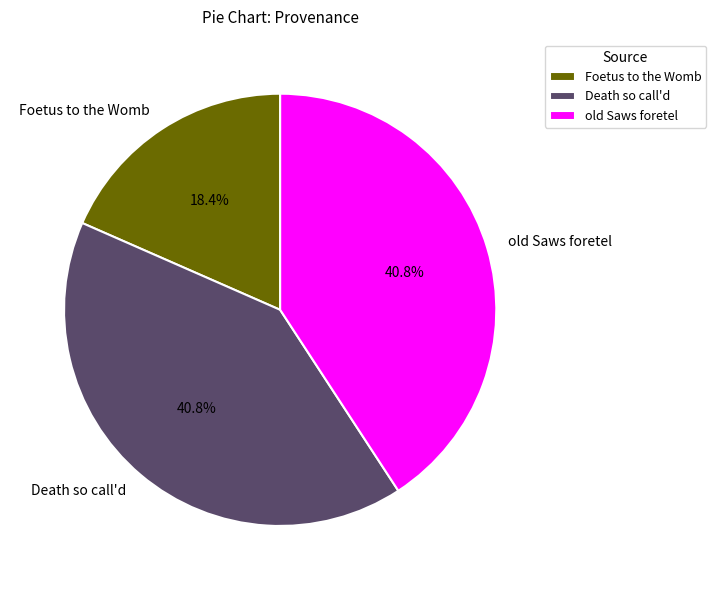

Which slice is the smallest?

Foetus to the Womb